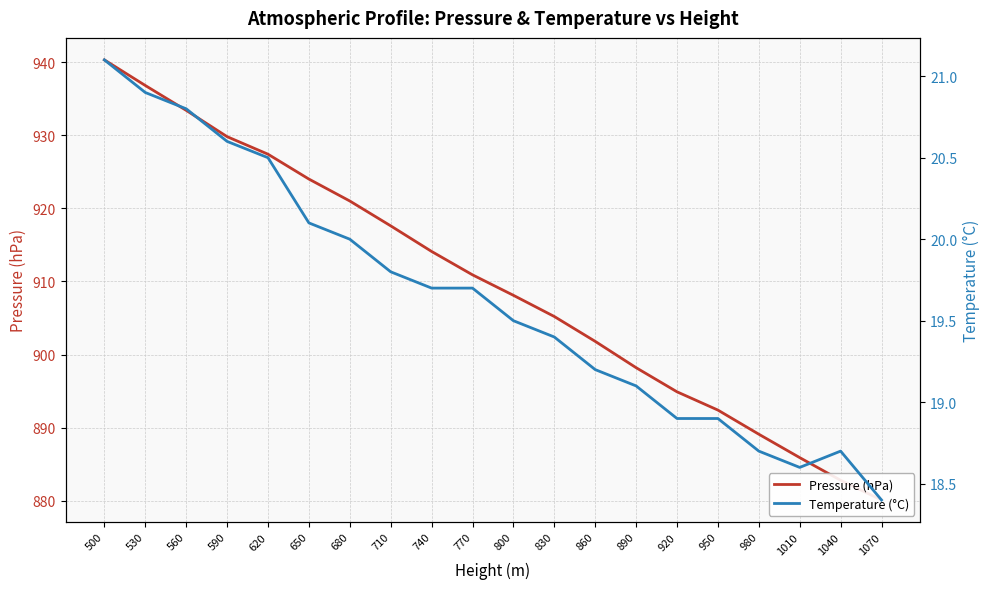

Which series has the largest range (max minus min)?

Pressure (hPa)